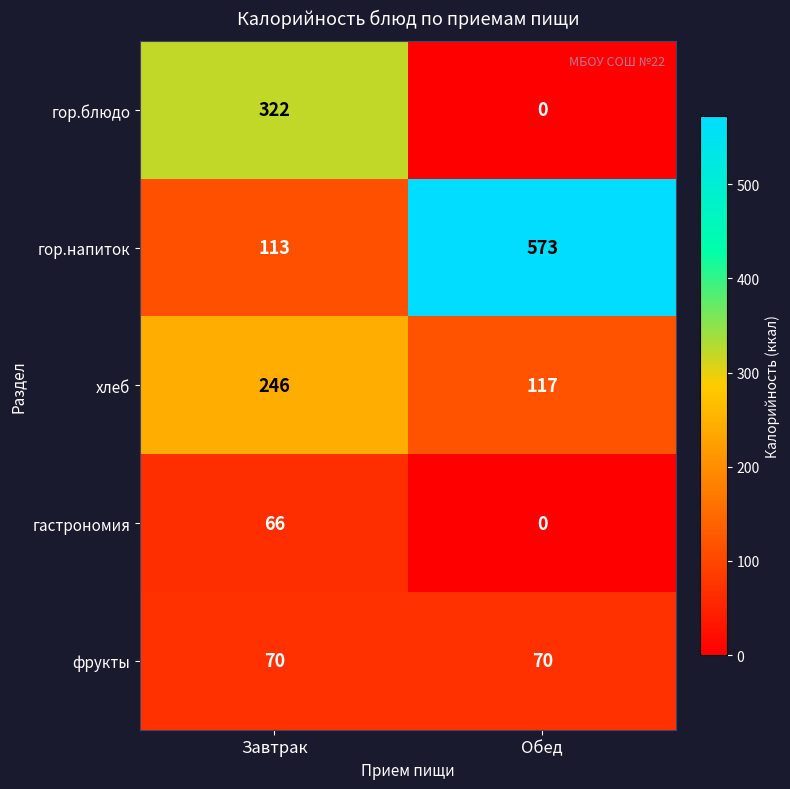

At which category is the sum across all series the highest?

Завтрак